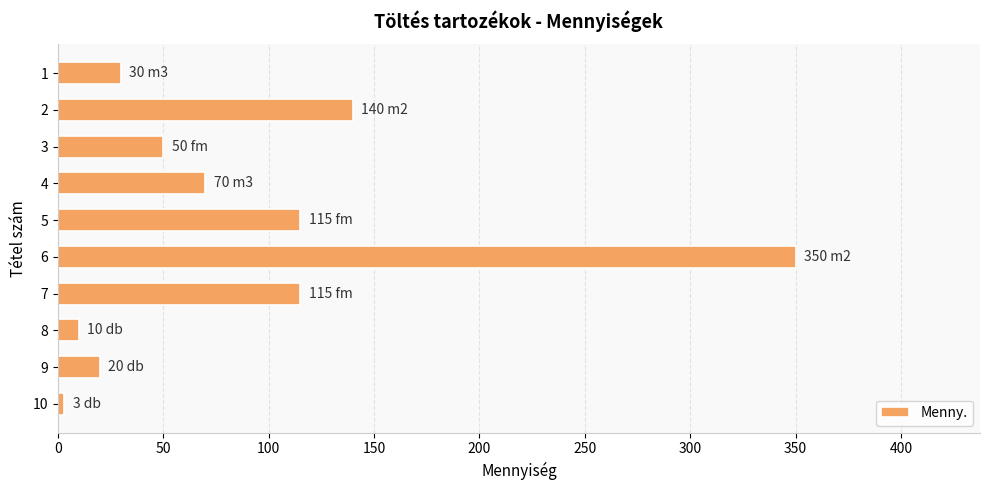

What is the change in value from 5 to 9?

-95